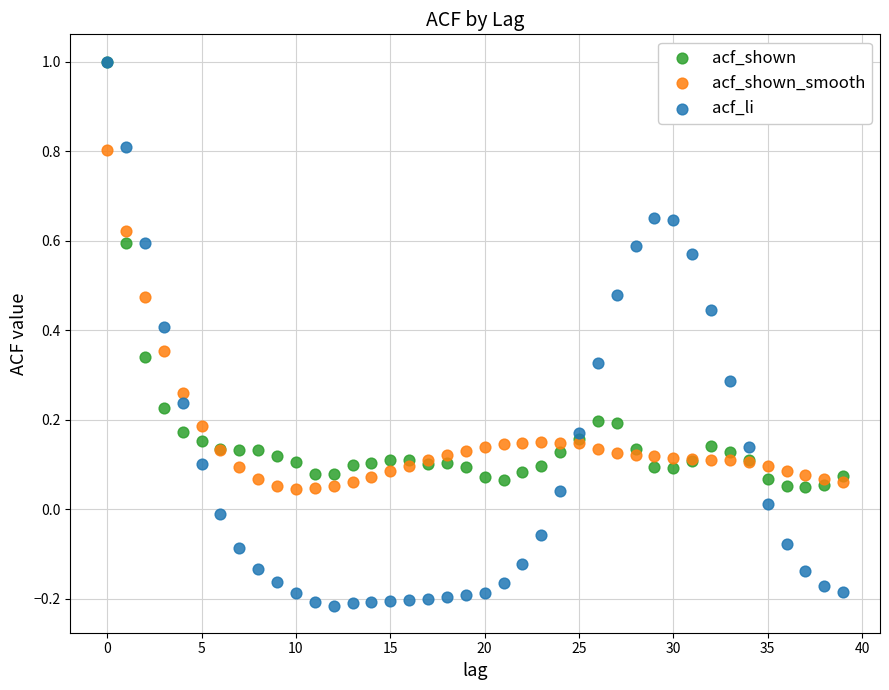

Which series reaches the minimum Y coordinate?

acf_li